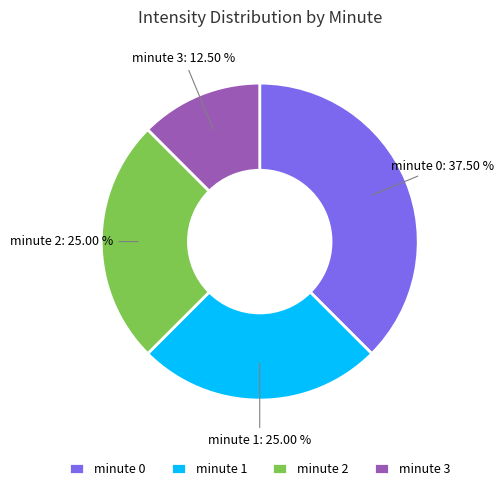

Count the number of slices in the pie.

4